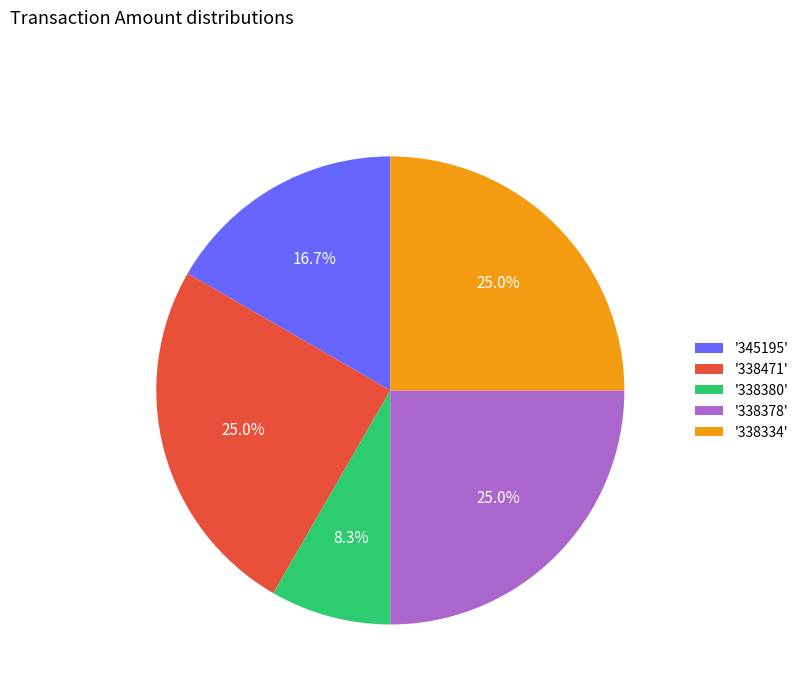

Which slice is the smallest?

'338380'